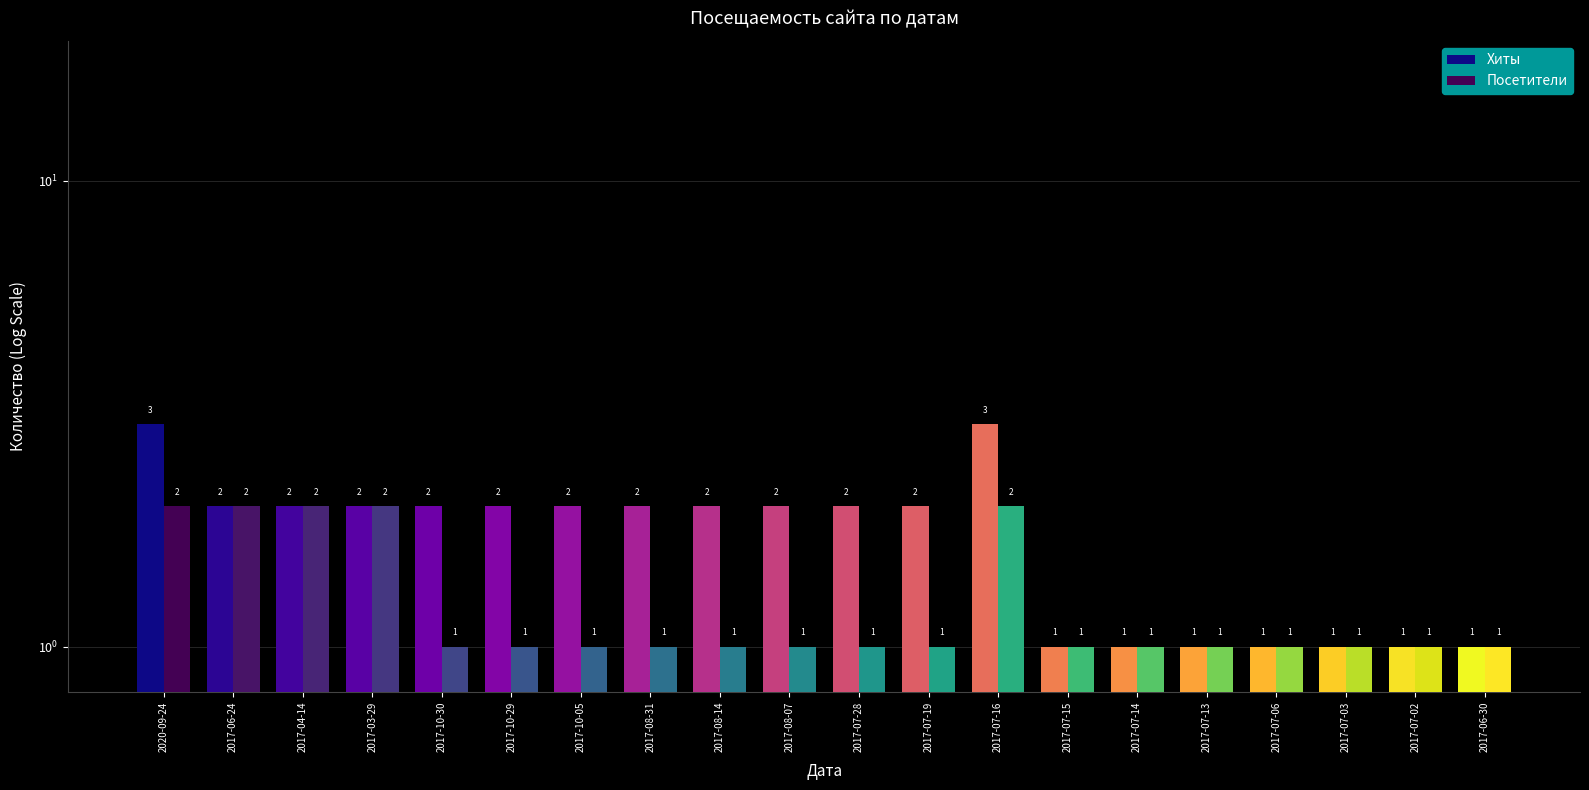

Count the number of categories in the chart.

20